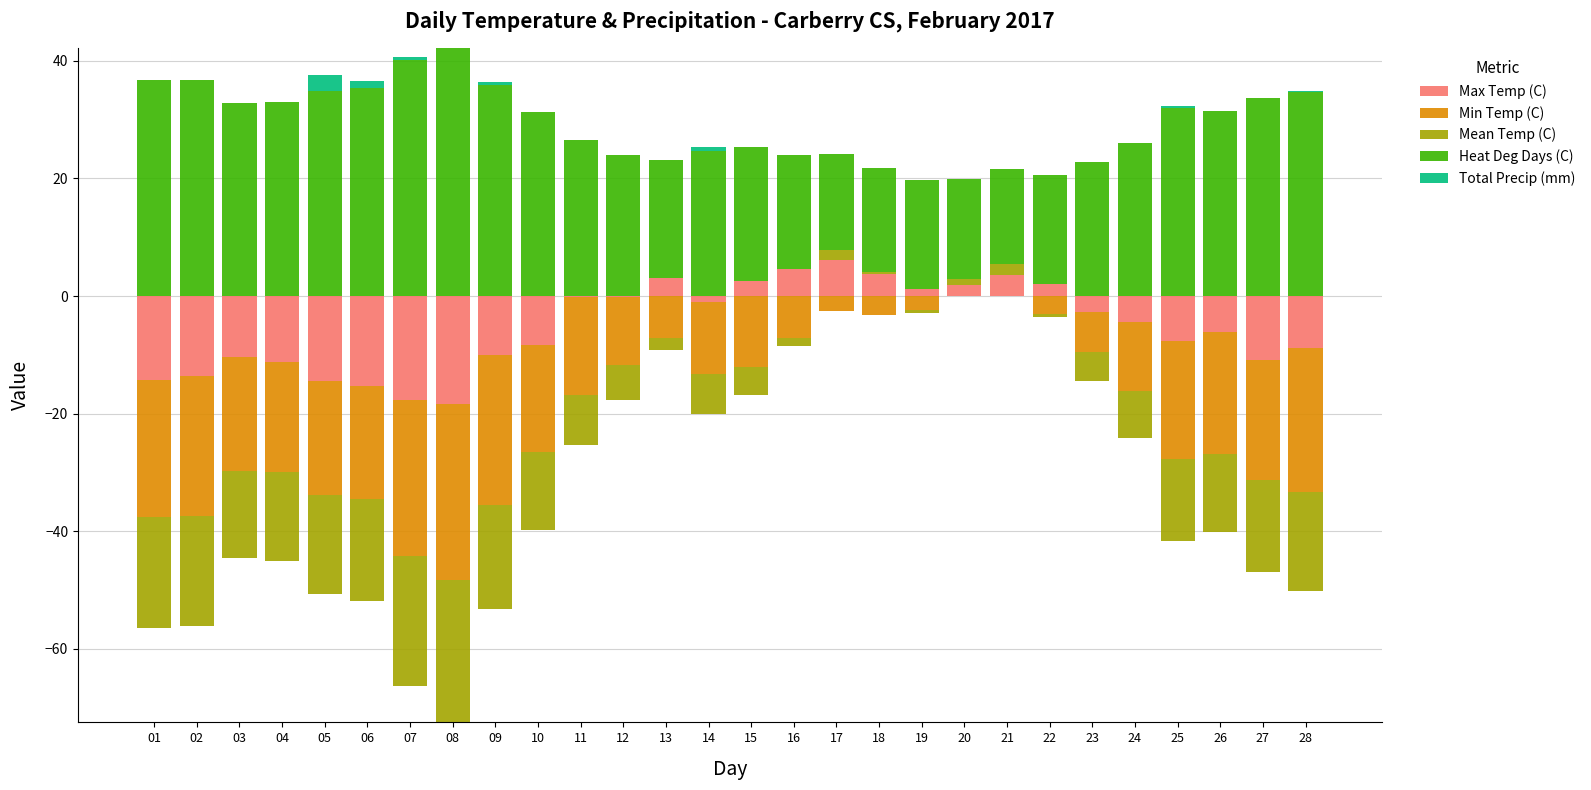

How many distinct data groups are displayed?

5